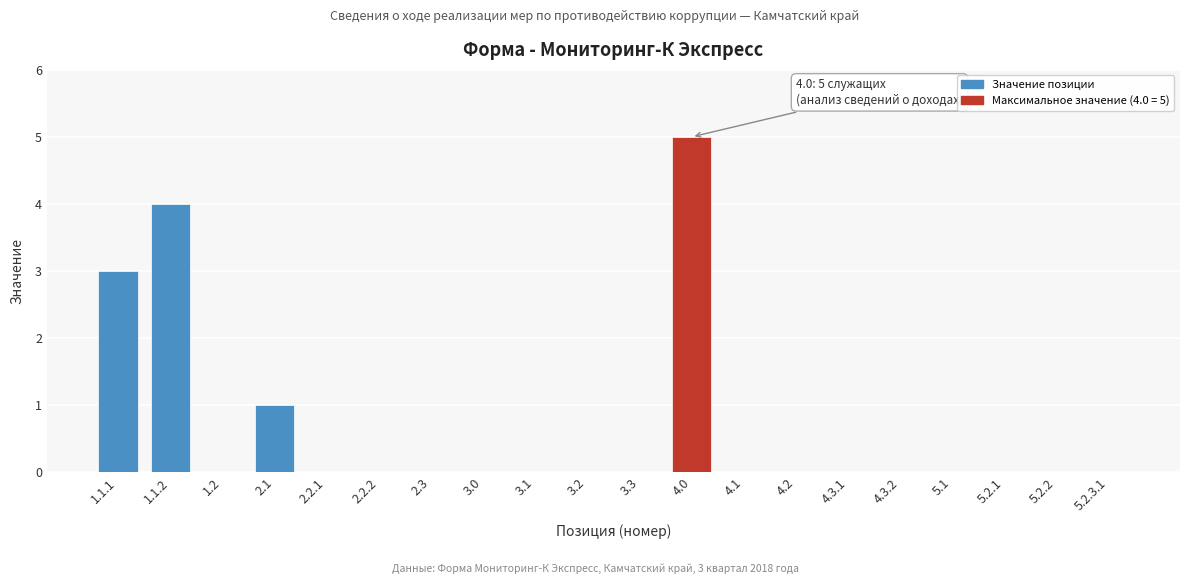

Reading left to right, extract all data points from this chart.

1.1.1=3	1.1.2=4	1.2=0	2.1=1	2.2.1=0	2.2.2=0	2.3=0	3.0=0	3.1=0	3.2=0	3.3=0	4.0=5	4.1=0	4.2=0	4.3.1=0	4.3.2=0	5.1=0	5.2.1=0	5.2.2=0	5.2.3.1=0